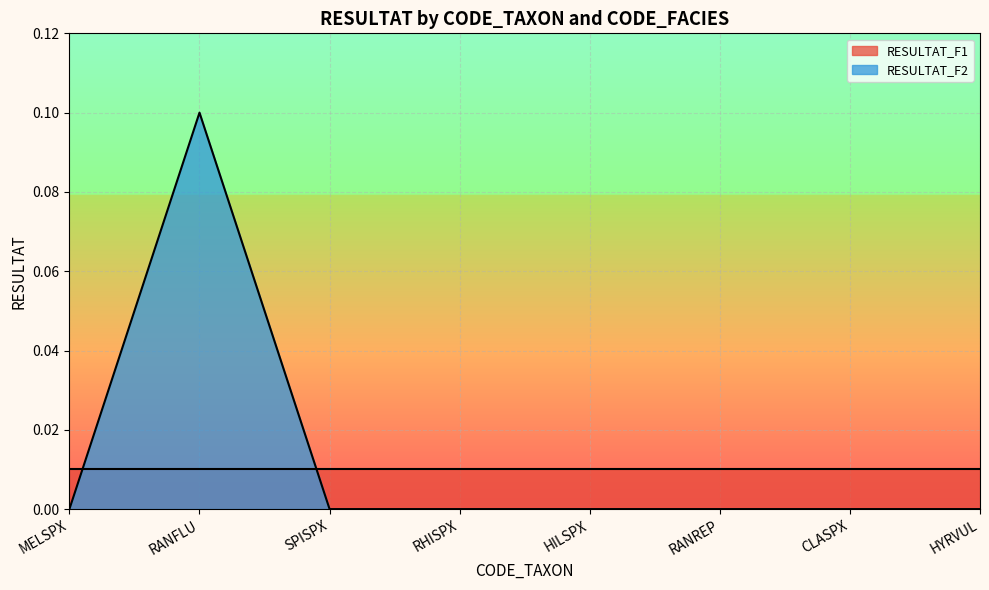

Which label corresponds to the smallest value in the chart?

MELSPX